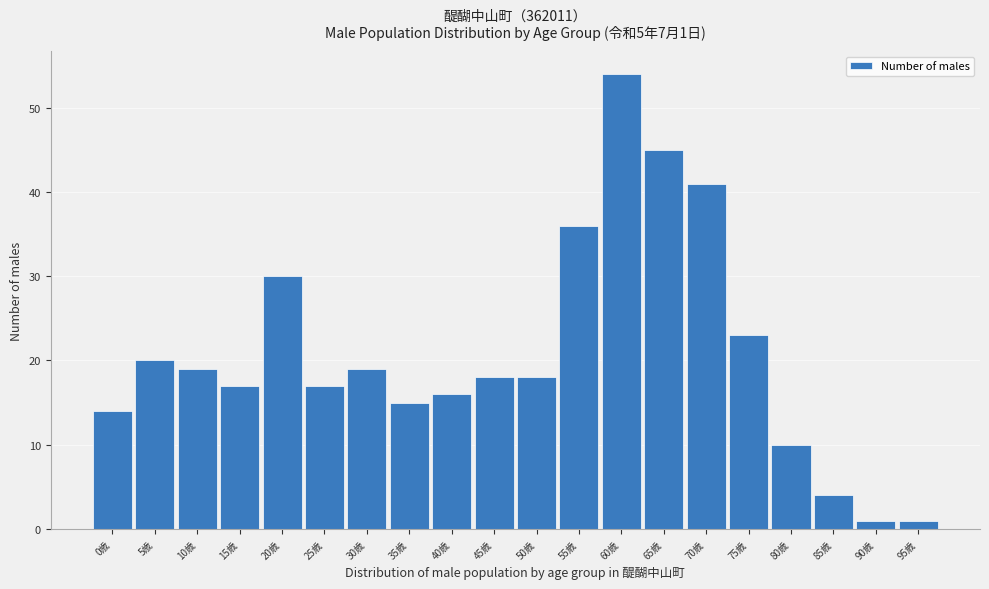

Reading left to right, list all the values displayed in this chart.

14	20	19	17	30	17	19	15	16	18	18	36	54	45	41	23	10	4	1	1